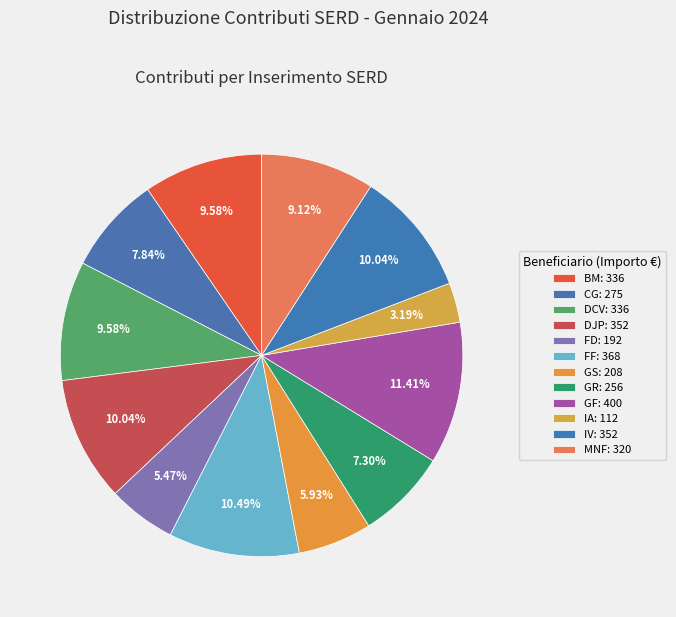

What is the smallest slice in the pie chart?

IA